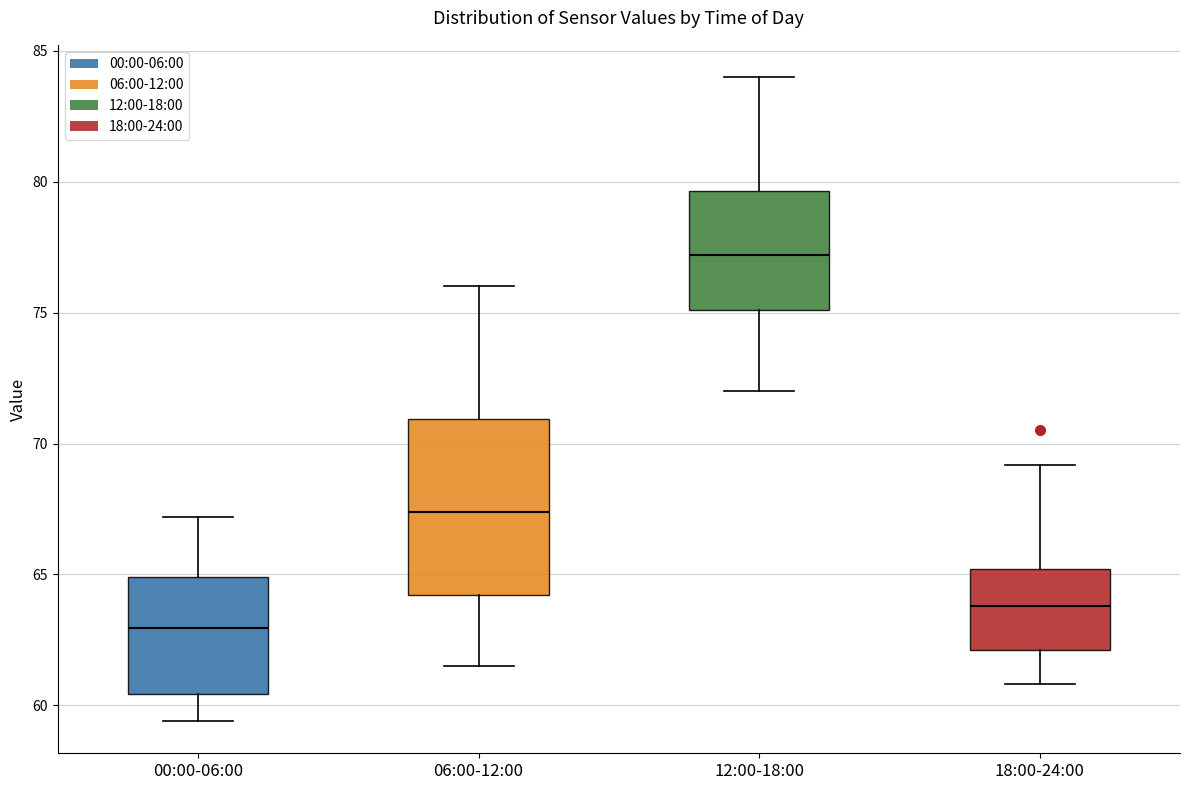

Reading left to right, read every box against the y-axis: the position of its median line, the range the box covers, and the ends of its whiskers. The values are not printed on the chart, so give them approximately, as read against the axis.

00:00-06:00: median 63.0, box 60.5 to 65.0, whiskers 59.5 to 67.0
06:00-12:00: median 67.5, box 64.0 to 71.0, whiskers 61.5 to 76.0
12:00-18:00: median 77.0, box 75.0 to 79.5, whiskers 72.0 to 84.0
18:00-24:00: median 64.0, box 62.0 to 65.0, whiskers 61.0 to 69.0